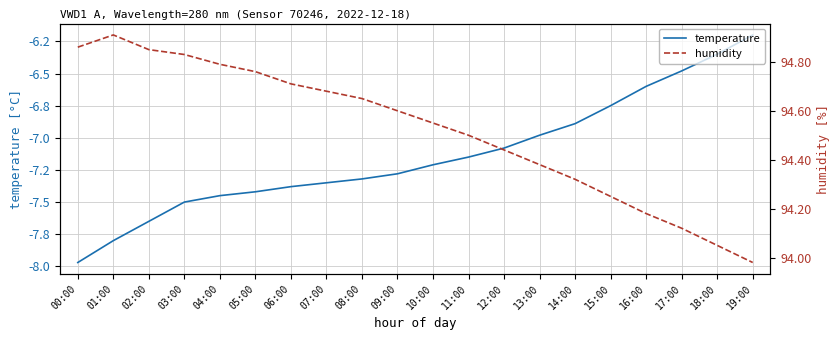

True or false: humidity and temperature cross at least once.

False